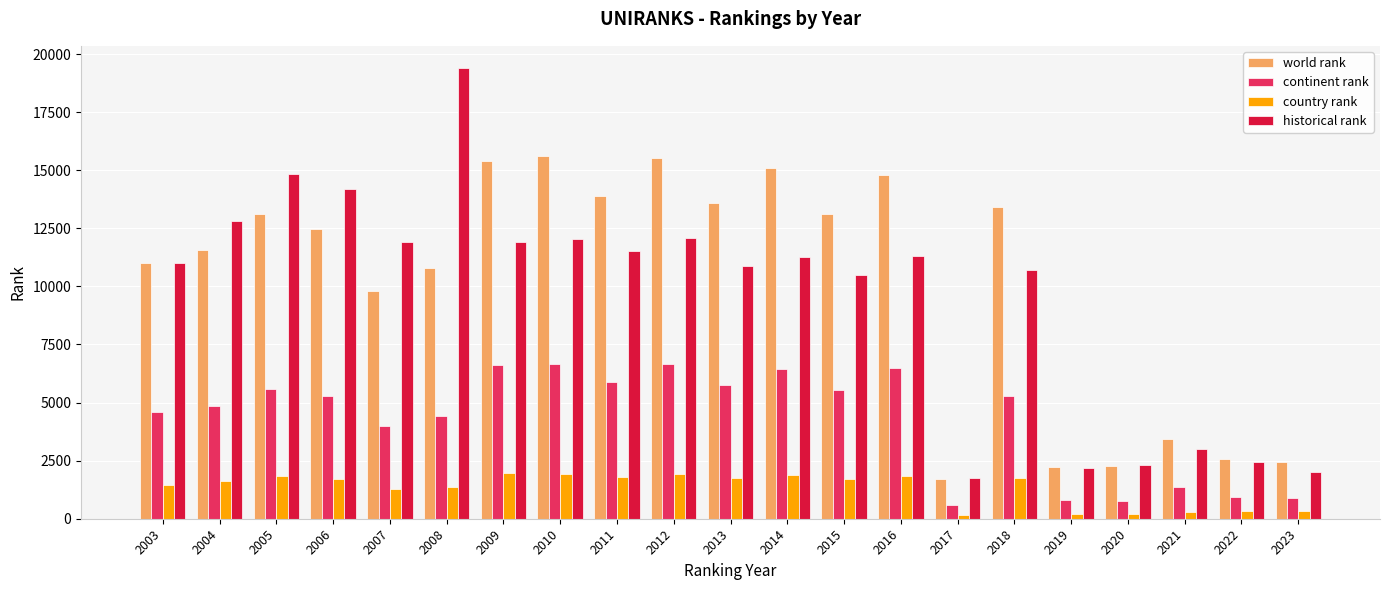

What is the total value across all series at 2018?

31200